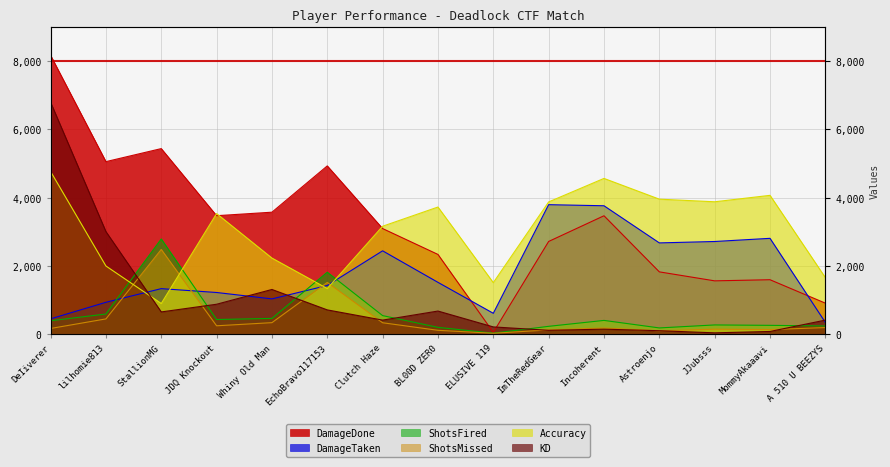

What is the label of the 14th point from the right?

lilhomie813